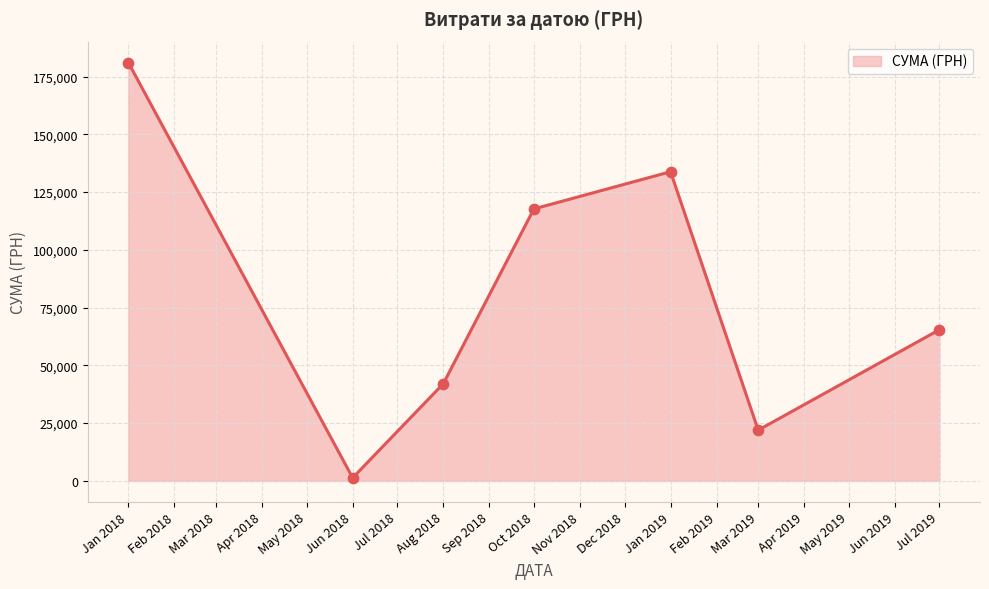

What is the change in value from Oct 2018 to Jul 2019?

-52268.3